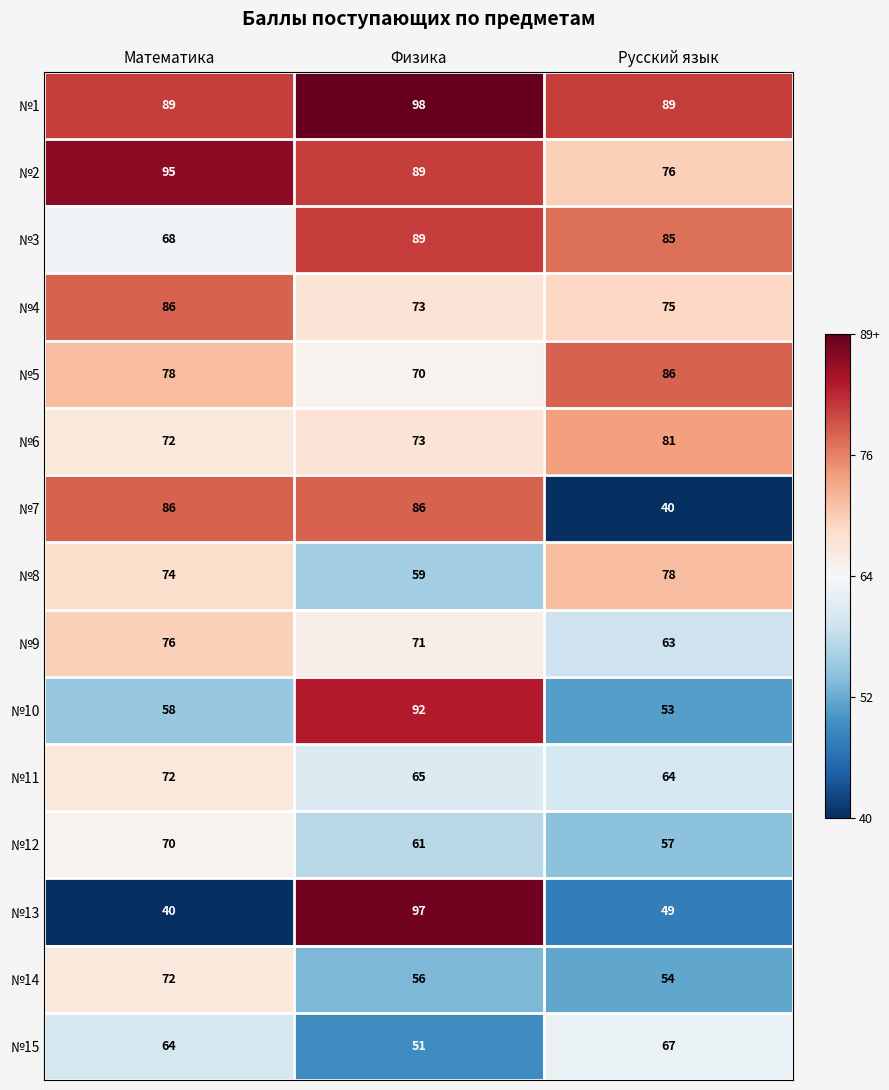

Which series has the widest spread of values?

№13